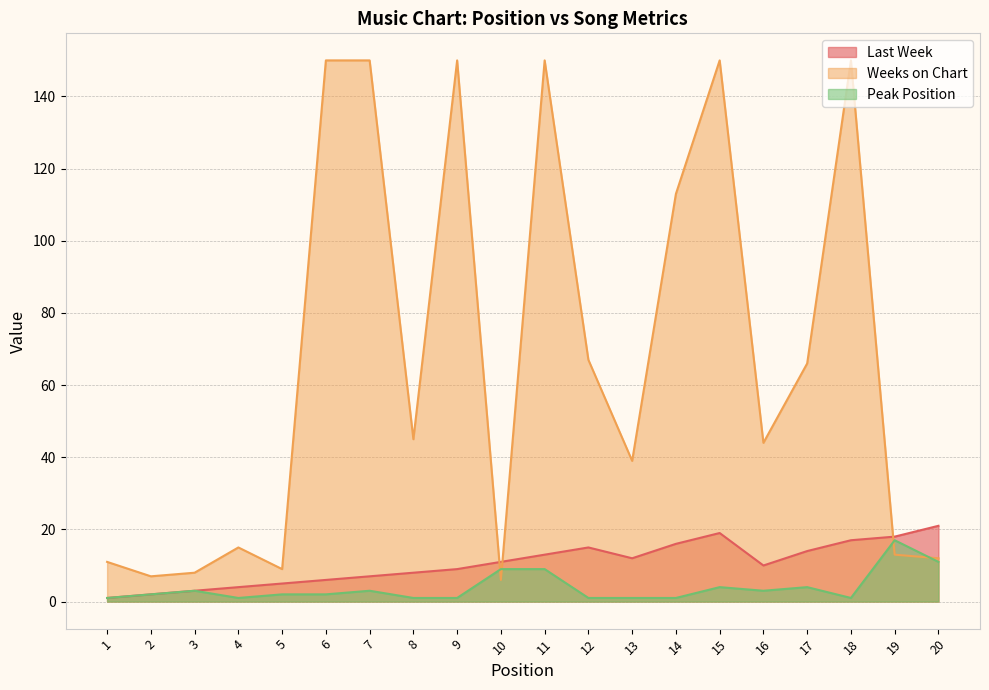

In Weeks on Chart, how many points are higher than both neighbors (excluding endpoints)?

5